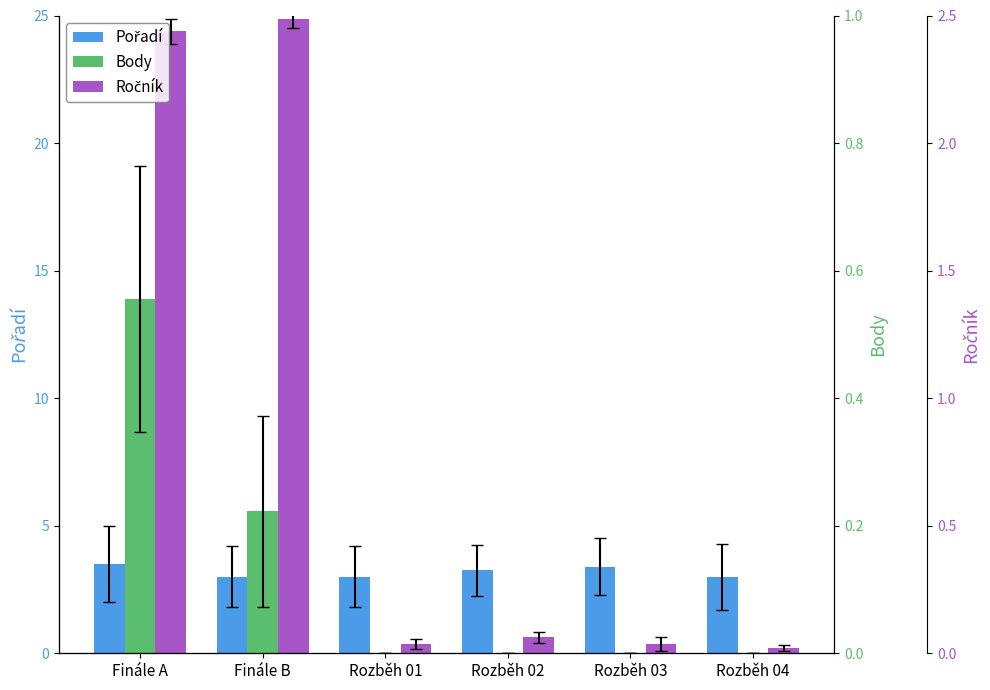

What position from the right is Finále A?

6